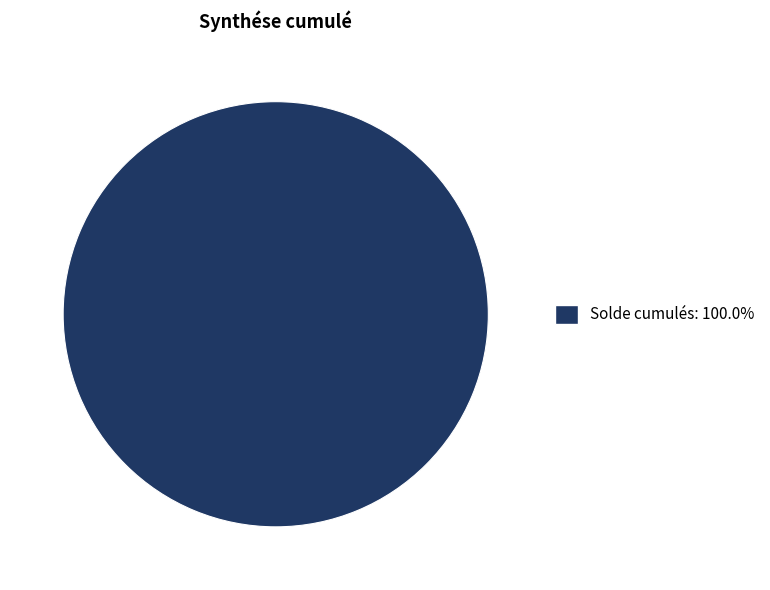

Is there a majority slice in this chart?

Yes